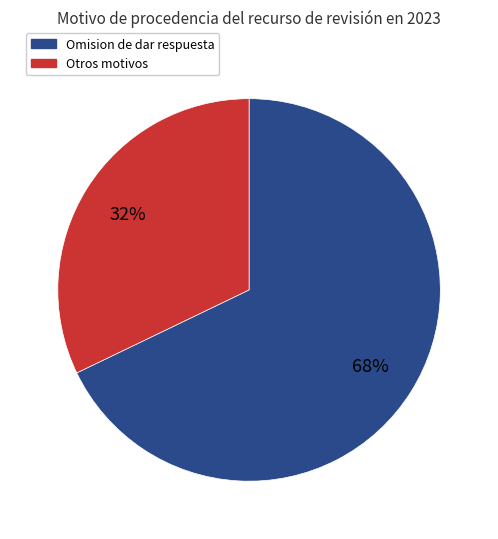

Which category has the biggest portion of the pie?

Omision de dar respuesta